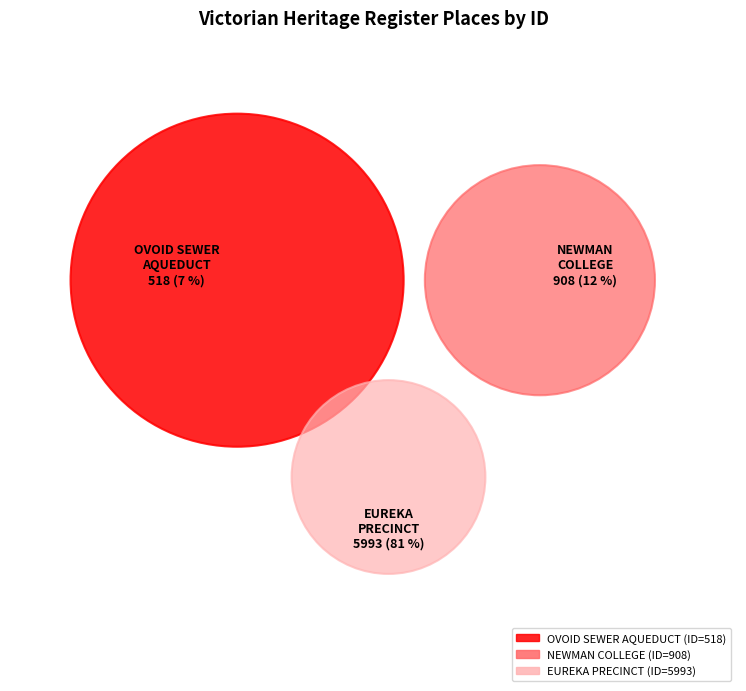

To the nearest percent, what portion does OVOID SEWER AQUEDUCT OVER BARWON RIVER represent?

7%